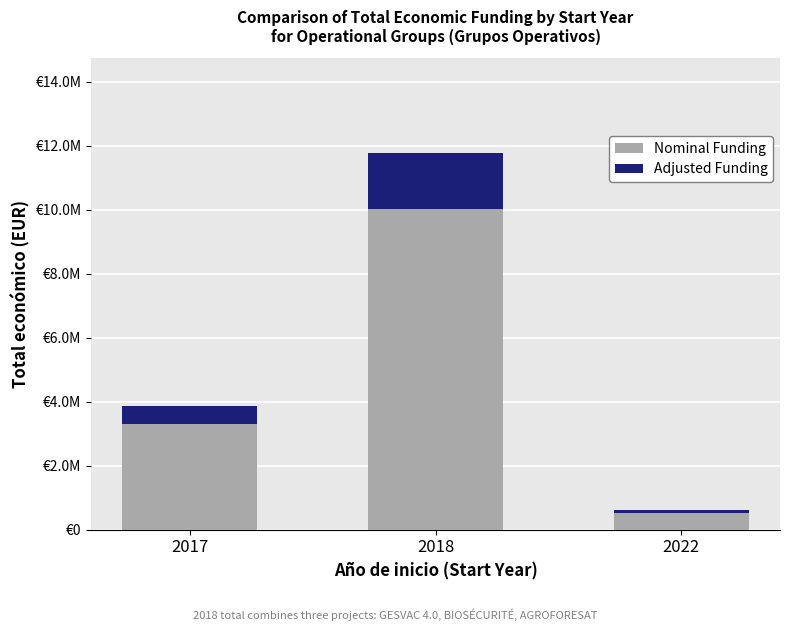

What are all the series names shown in the legend?

Nominal Funding, Adjusted Funding